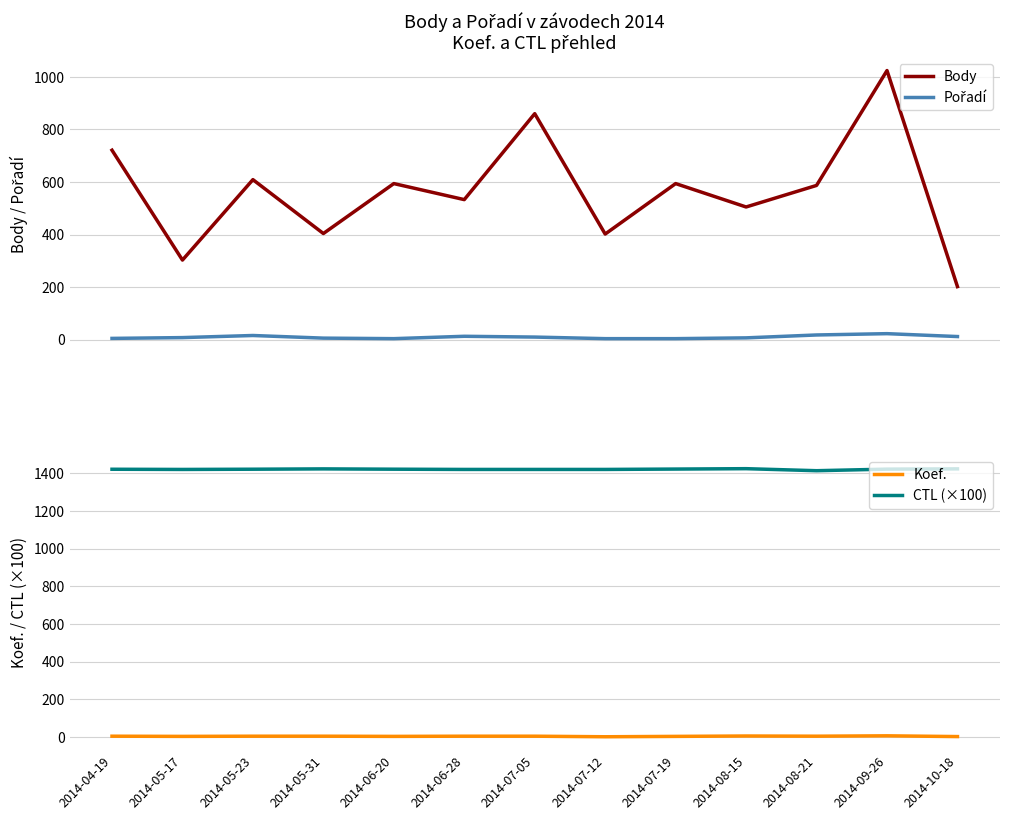

What are all the series names shown in the legend?

Body, Pořadí, Koef., CTL (×100)